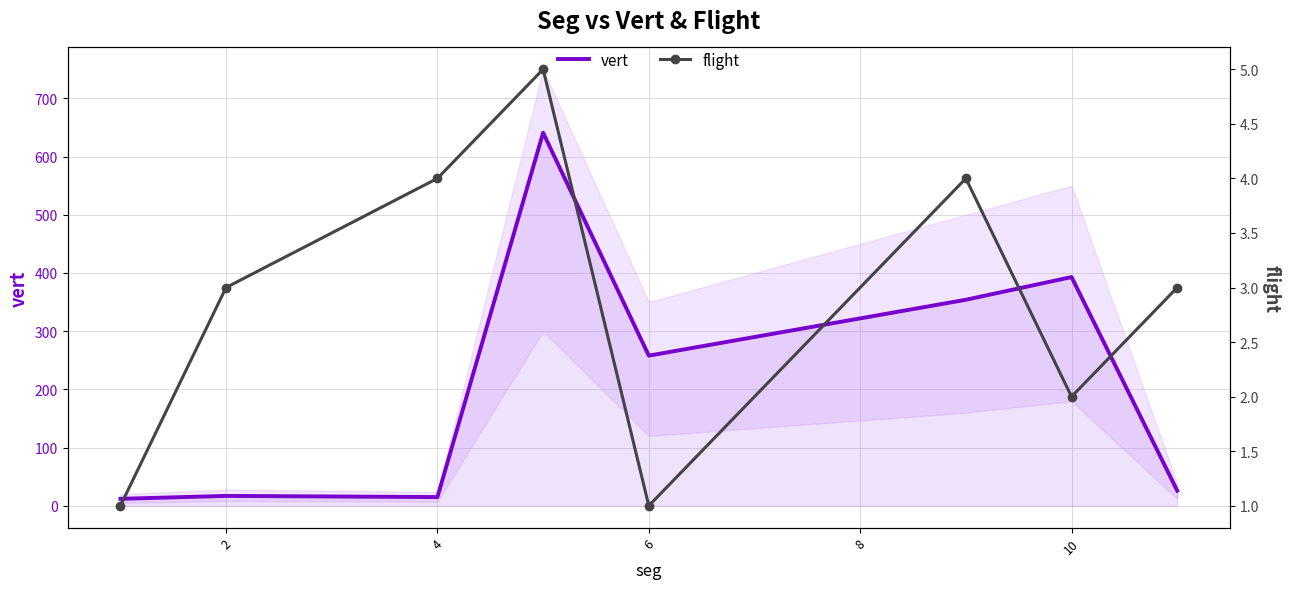

Which has a higher value, 7 or 6?

6